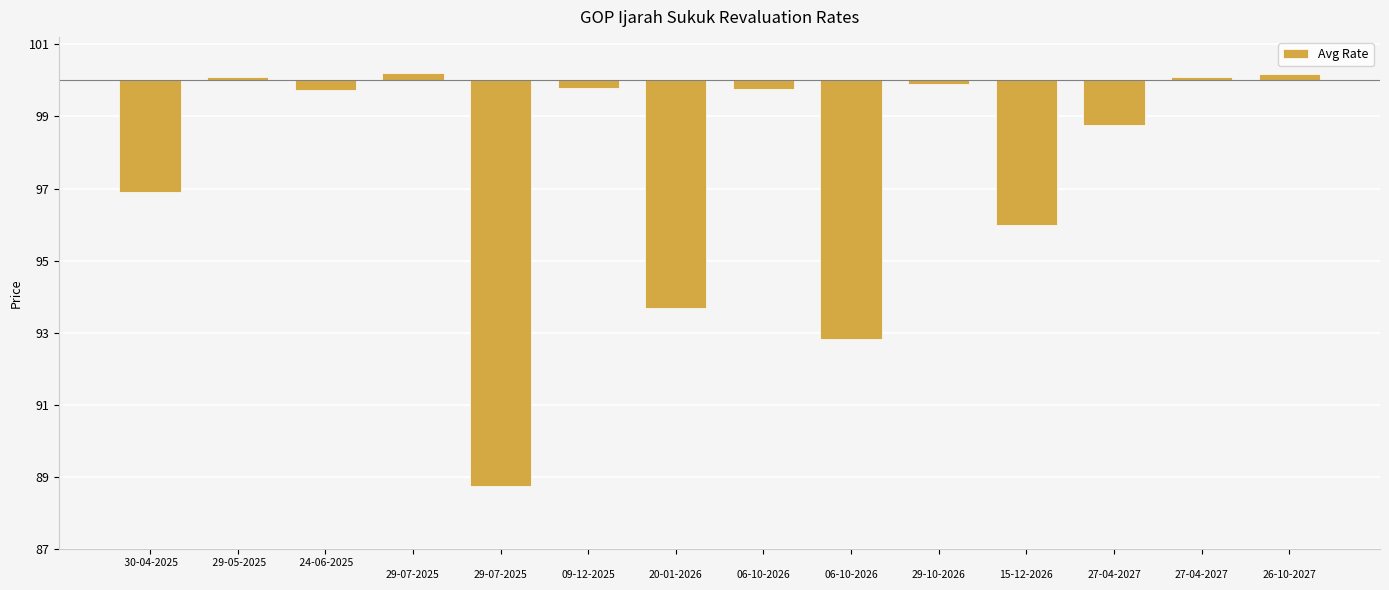

Does the chart contain any negative values?

Yes